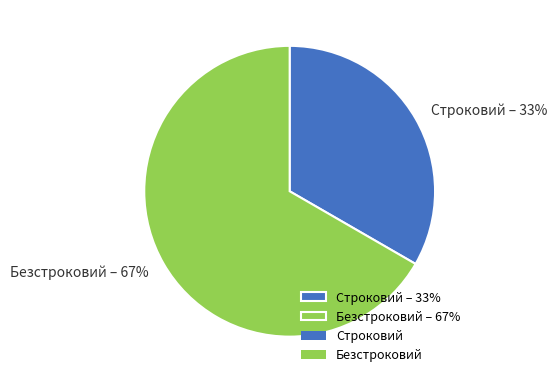

Is the sum of Строковий – 33% and Безстроковий – 67% greater than half?

Yes